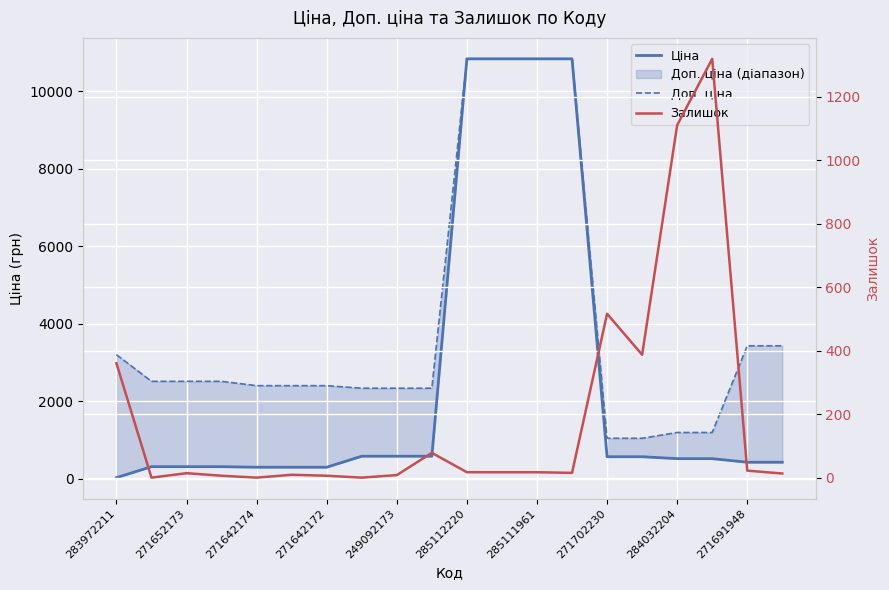

Reading left to right, list all the values displayed in this chart.

Ціна: 32.0	314.7	314.7	314.7	300.6	300.6	300.6	584.9	584.9	584.9	10840.1	10840.1	10840.1	10840.1	571.6	571.6	522.2	522.2	429.3	429.3
Доп. ціна: 3205.0	2517.5	2517.5	2517.5	2405.2	2405.2	2405.2	2339.7	2339.7	2339.7	10840.1	10840.1	10840.1	10840.1	1048.0	1048.0	1197.0	1197.0	3434.6	3434.6
Залишок: 360.0	0.0	14.0	6.0	0.0	9.0	6.0	0.0	8.0	78.0	17.0	17.0	17.0	15.0	516.0	387.0	1110.0	1319.0	22.0	13.0